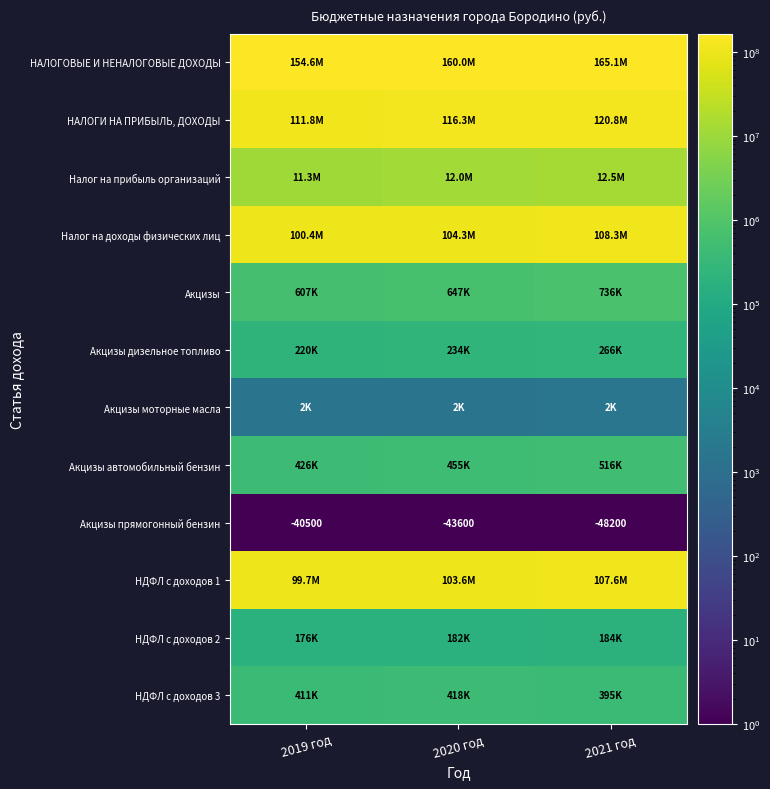

At 2021 год, list the series in order from smallest to largest.

Акцизы прямогонный бензин, Акцизы моторные масла, НДФЛ с доходов 2, Акцизы дизельное топливо, НДФЛ с доходов 3, Акцизы автомобильный бензин, Акцизы, Налог на прибыль организаций, НДФЛ с доходов 1, Налог на доходы физических лиц, НАЛОГИ НА ПРИБЫЛЬ, ДОХОДЫ, НАЛОГОВЫЕ И НЕНАЛОГОВЫЕ ДОХОДЫ